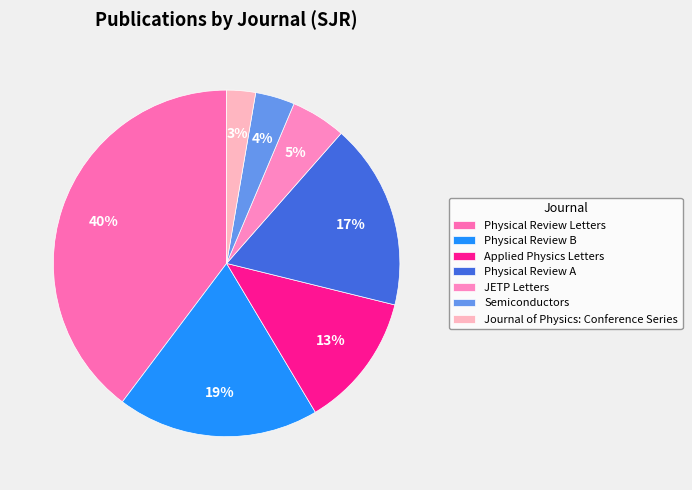

Rank the categories by value from highest to lowest.

Physical Review Letters, Physical Review B, Physical Review A, Applied Physics Letters, JETP Letters, Semiconductors, Journal of Physics: Conference Series